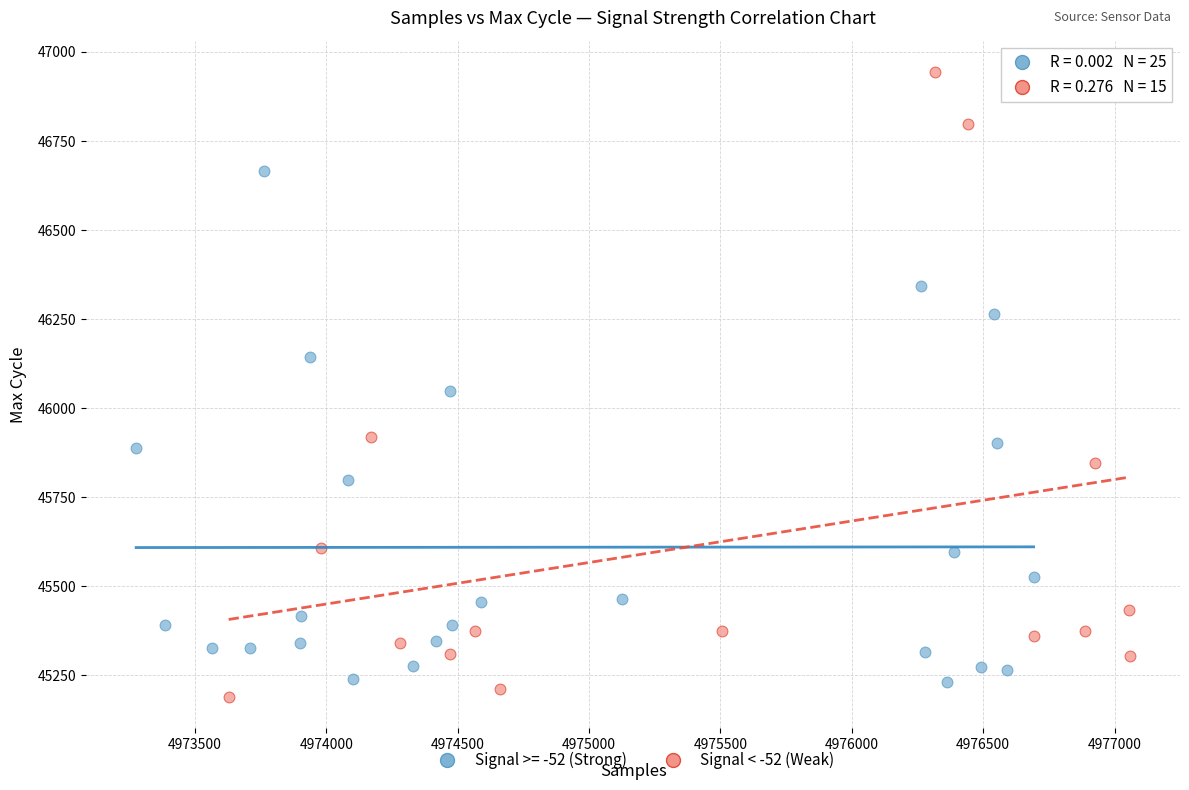

Which series contains the highest Y value?

Signal < -52 (Weak)